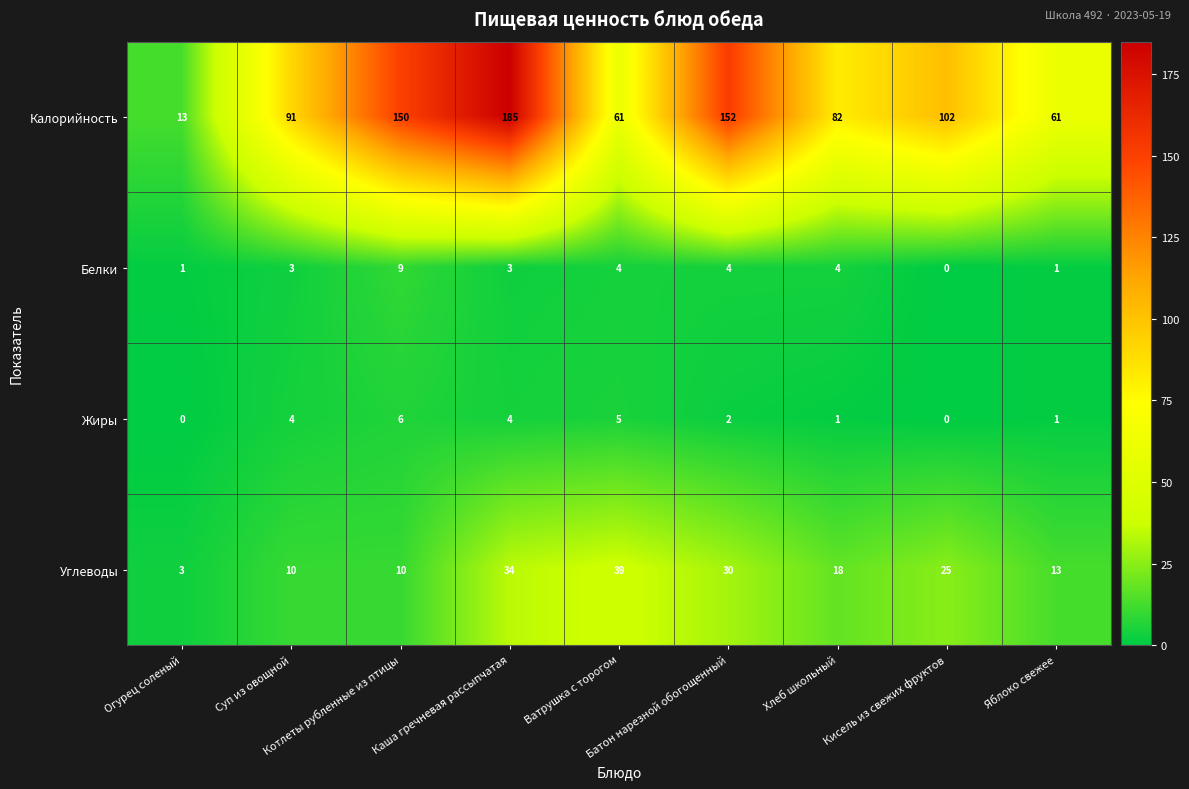

How many Жиры values are between 1 and 4?

5